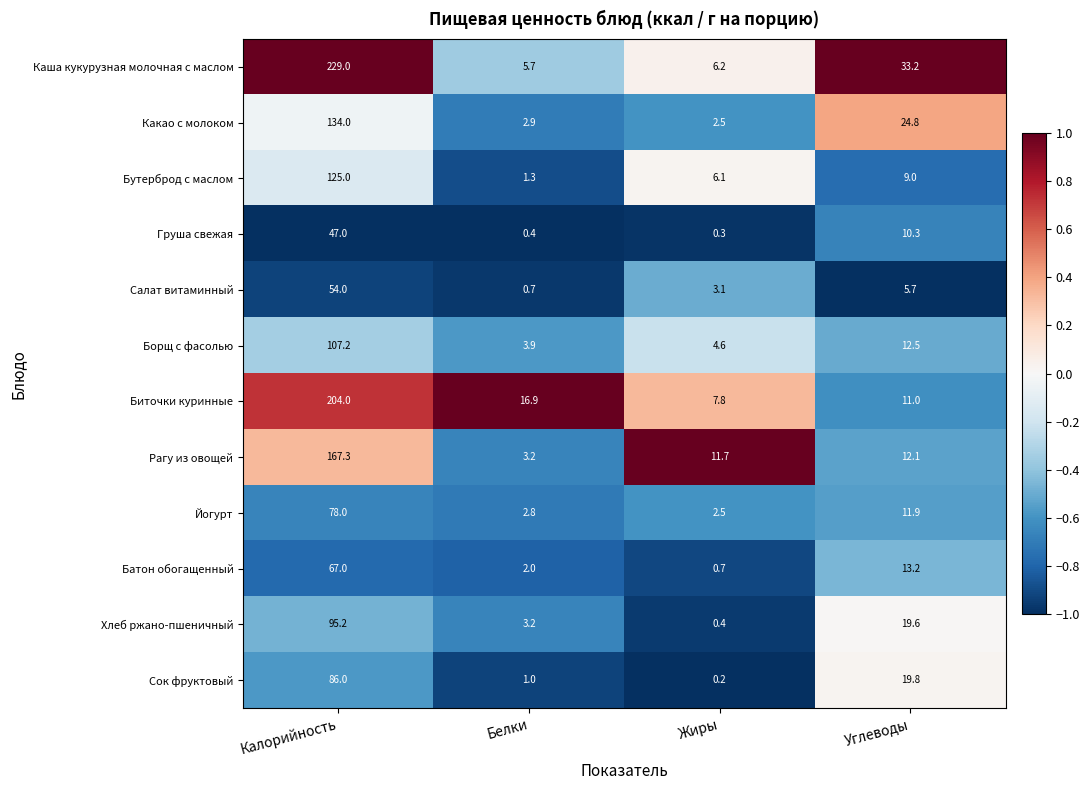

How many categories are shown in the chart?

4